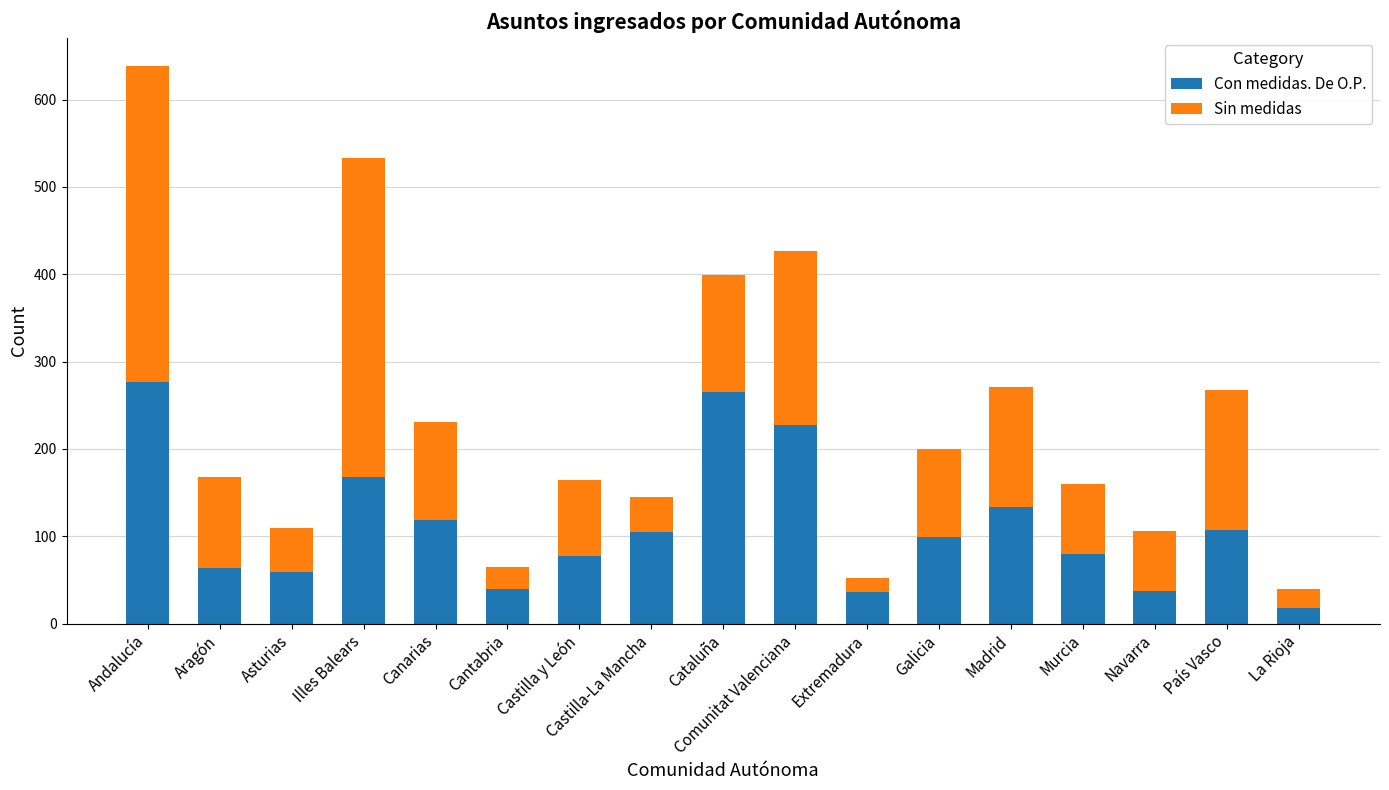

How many data points in Con medidas. De O.P. are less than 99?

8